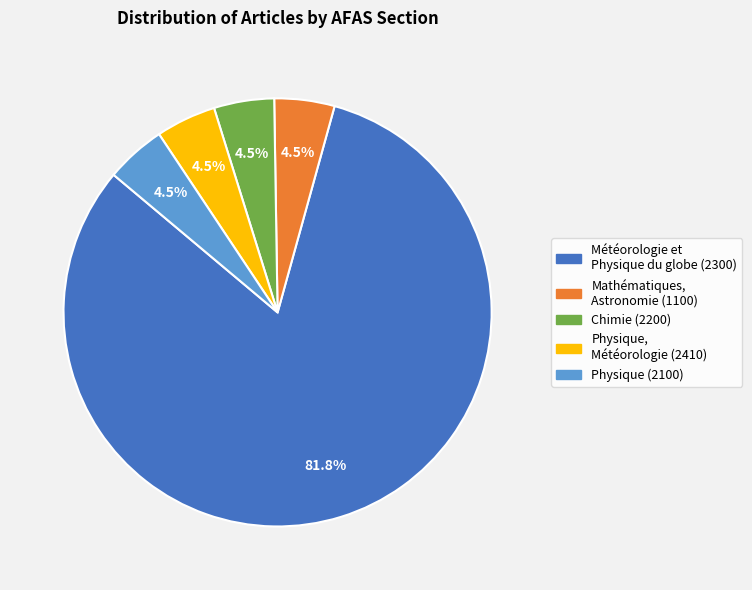

Does any single category account for the majority?

Yes